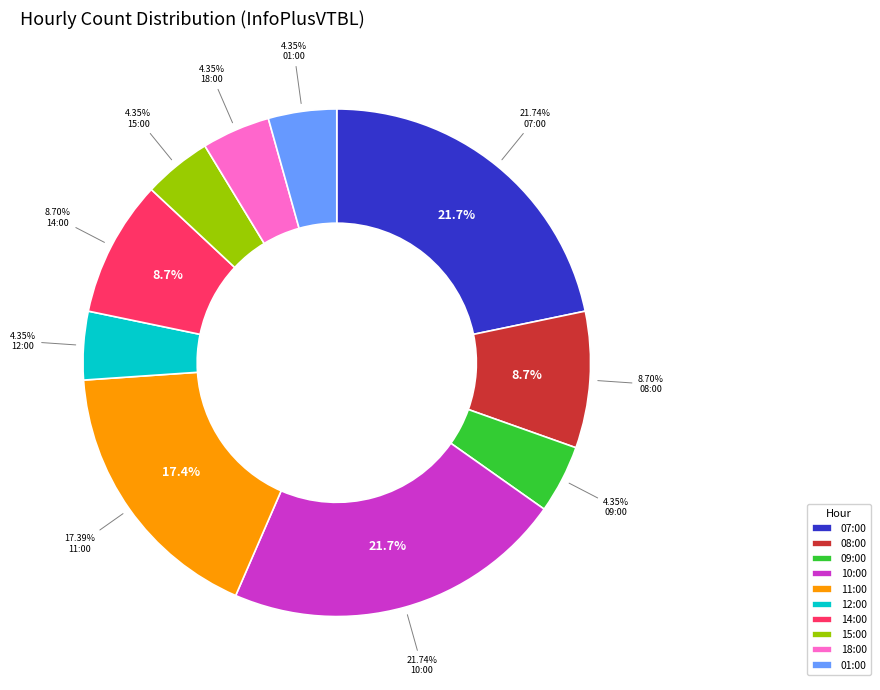

To the nearest percent, what is the average slice percentage?

10%